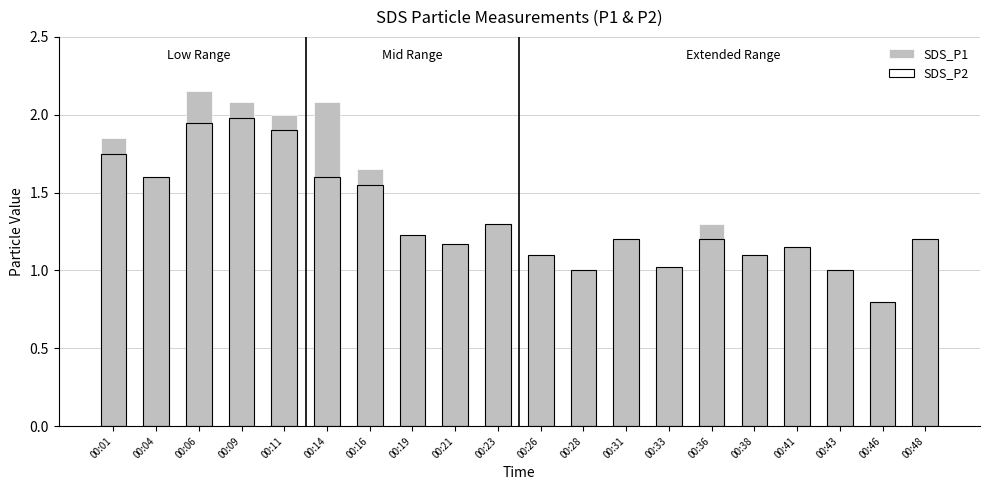

At which category is the sum across all series the highest?

00:06